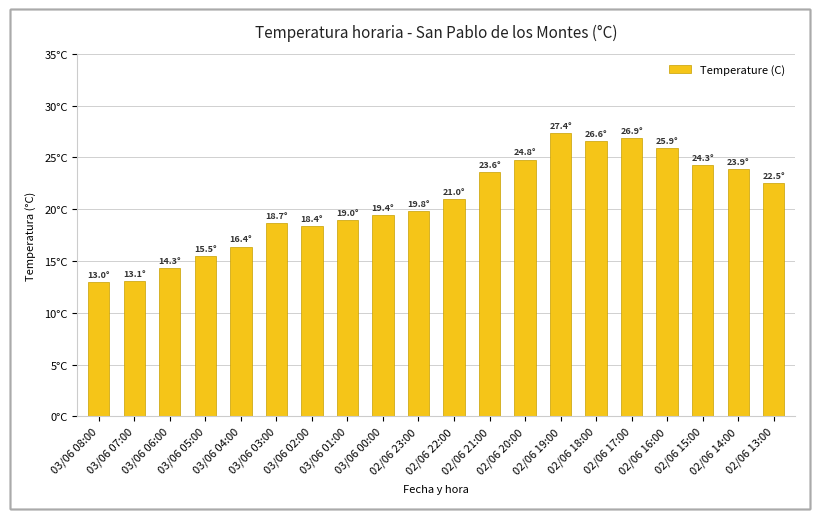

What position from the left is 02/06 18:00?

15